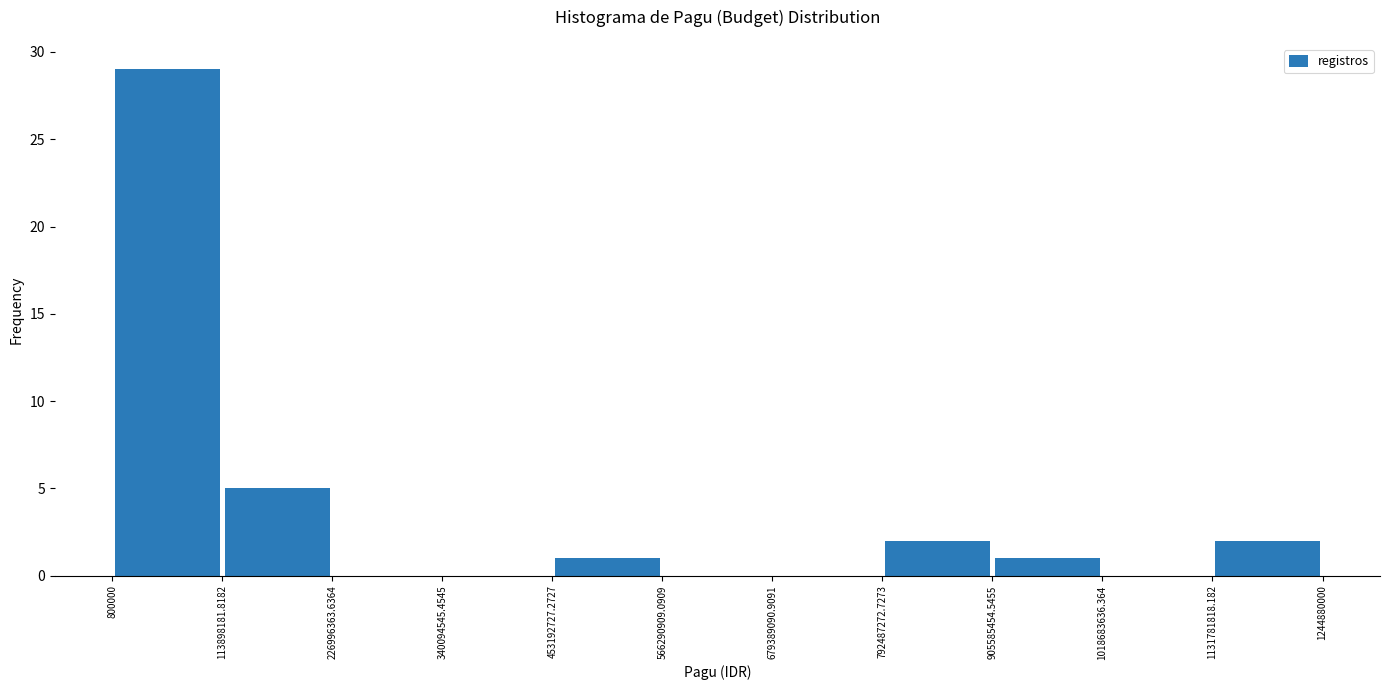

How tall is the bar that spans 905585454.5455 to 1018683636.364 on the x-axis? The values are not printed on the chart, so give them approximately, as read against the axis.

1